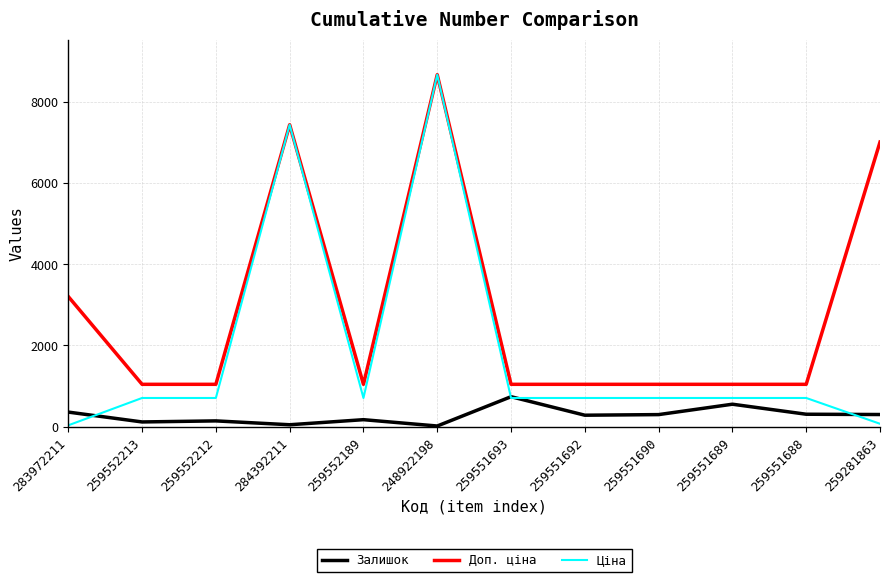

What is the difference between the highest and lowest values at 259552212?

901.0